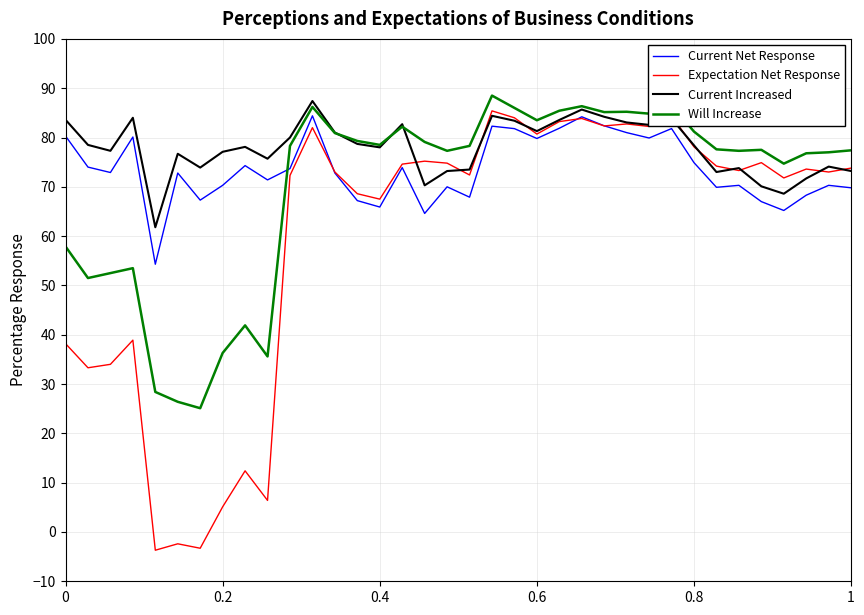

Which series ends up on top after the final intersection of Current Net Response and Will Increase?

Will Increase